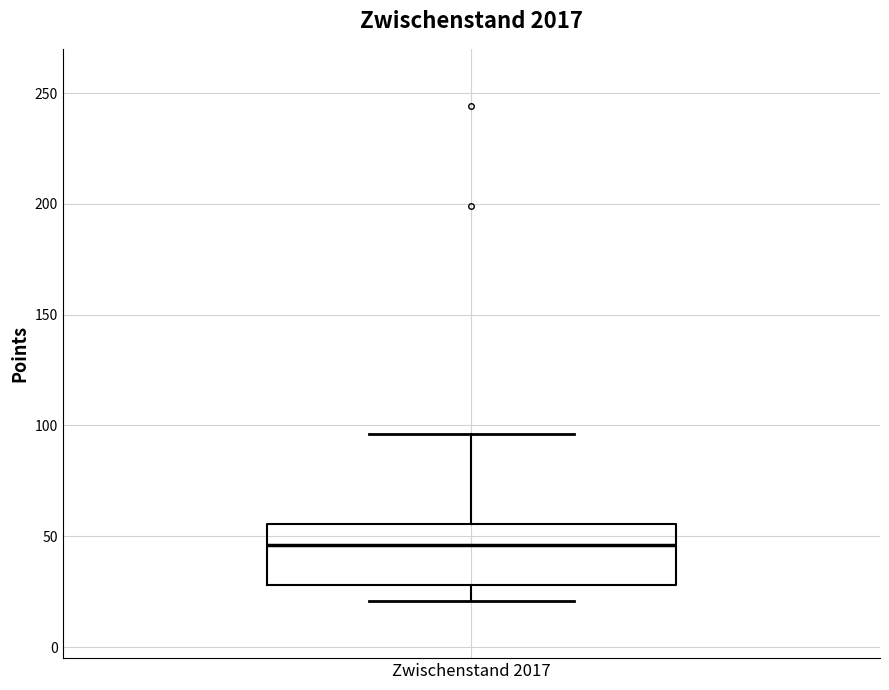

Transcribe this box plot: give where the median line is, the range the box spans, and where the two whiskers end, as read against the y-axis. The values are not printed on the chart, so give them approximately, as read against the axis.

median 45, box 30 to 55, whiskers 20 to 95